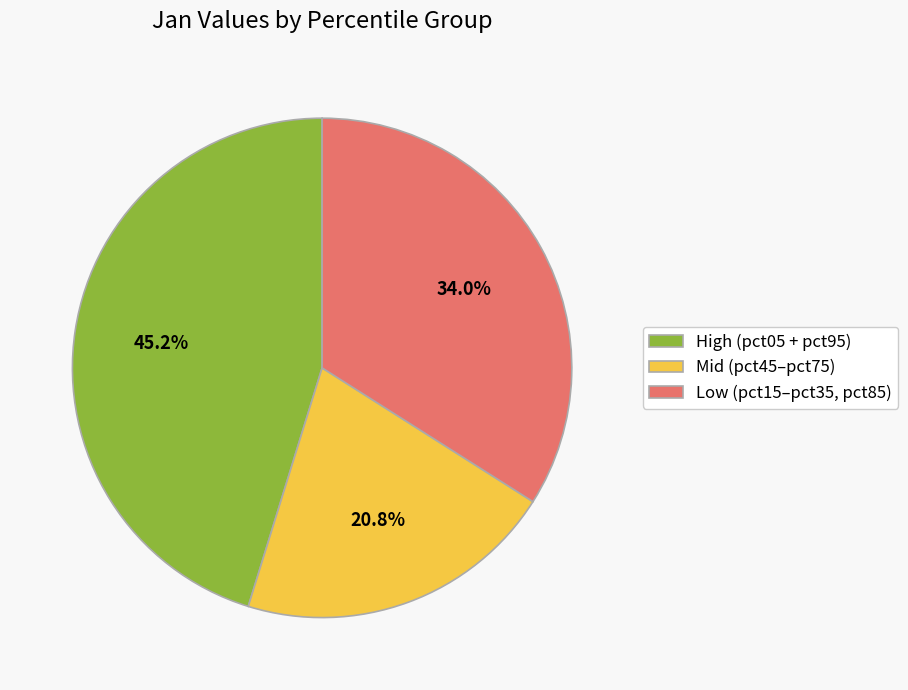

How many slices are in this pie chart?

3